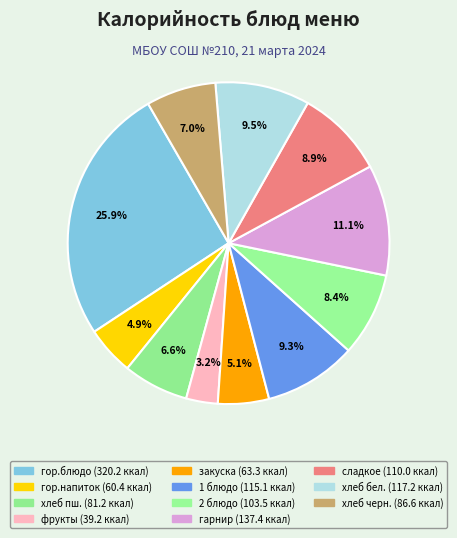

Which slice is the smallest?

фрукты (Завтрак)